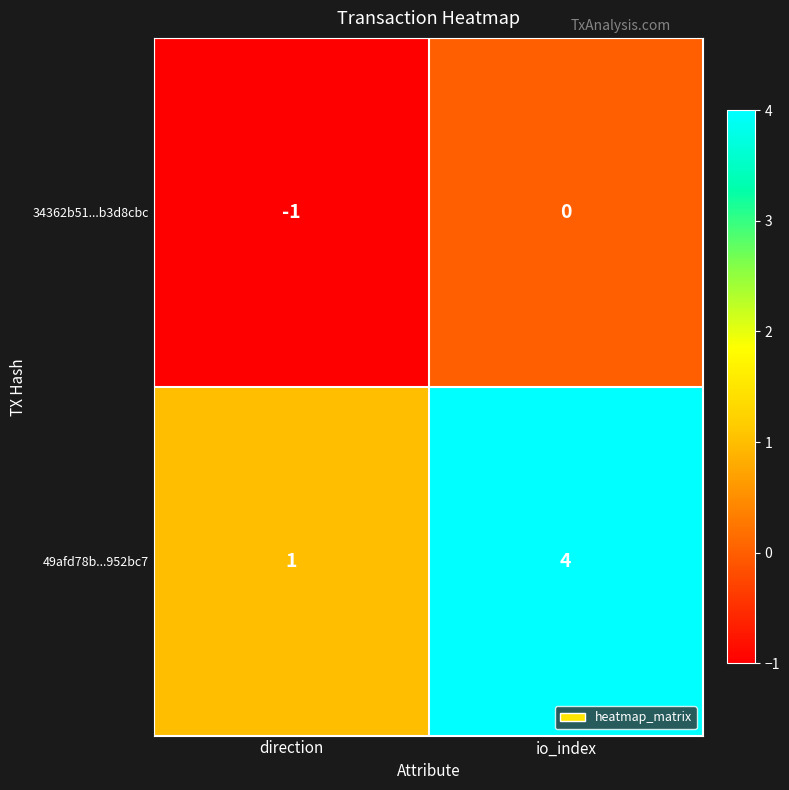

Count the number of categories in the chart.

2